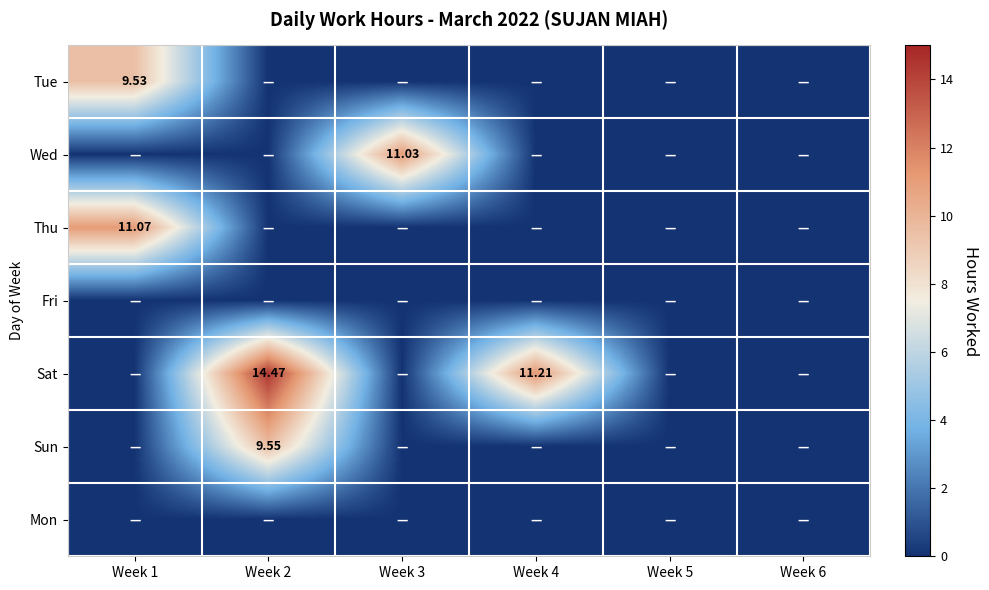

Which has a higher value, Week 1 or Week 6?

Week 1